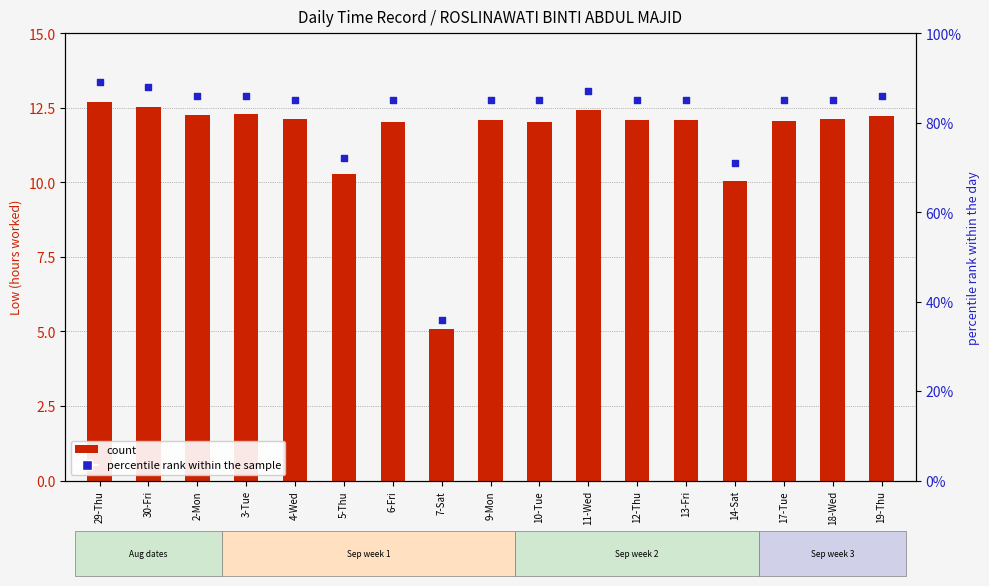

What are all the series names shown in the legend?

count, percentile rank within the sample